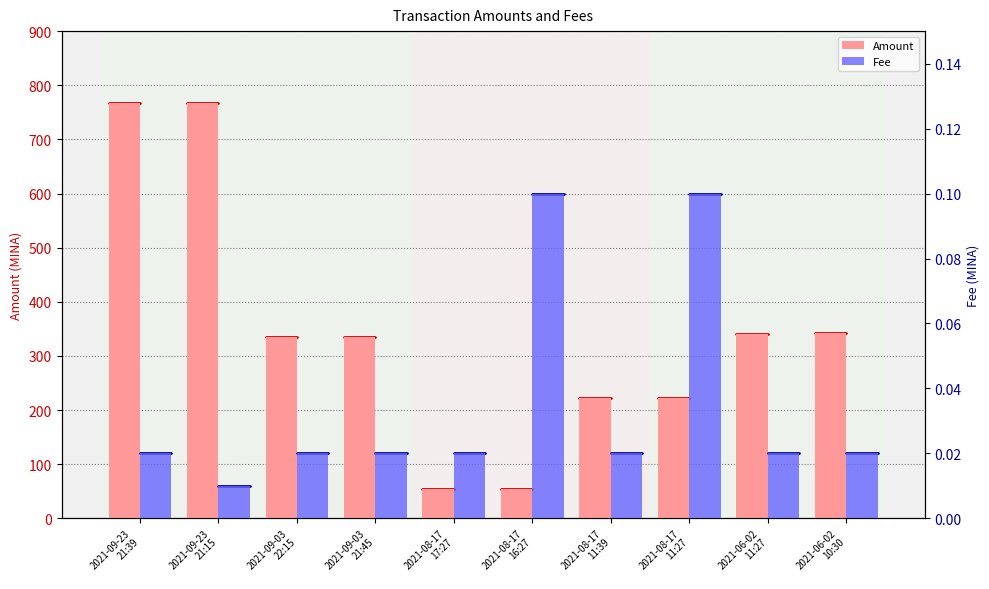

Rank the series at 2021-08-17
11:39 from lowest to highest value.

Fee, Amount